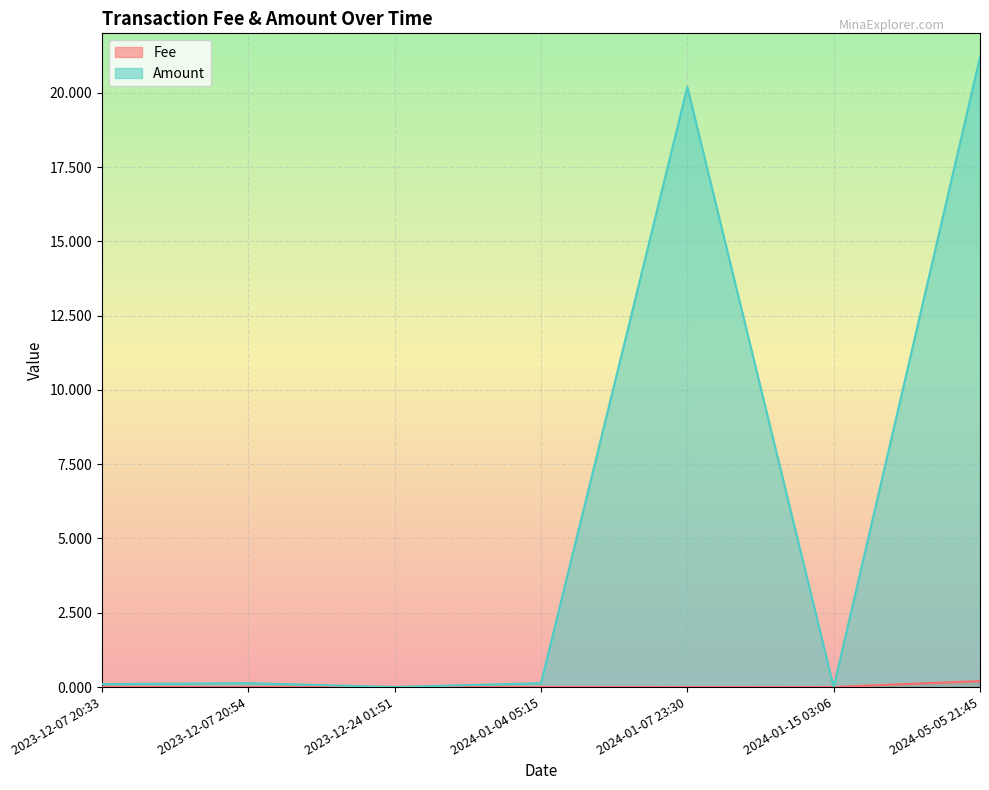

The Fee series shows 0.0 at 2023-12-24 01:51. True or false?

True